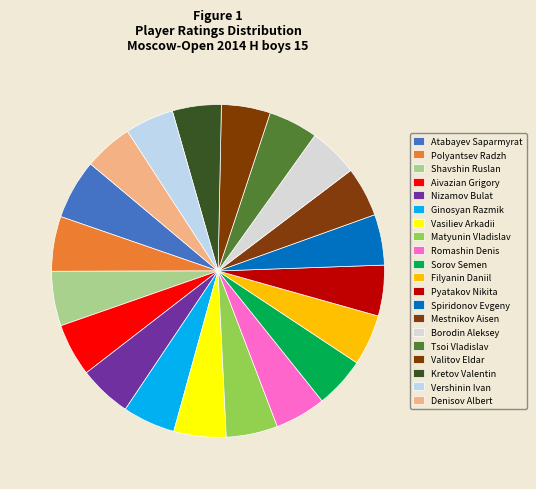

Which has a higher value, Mestnikov Aisen or Romashin Denis?

Romashin Denis